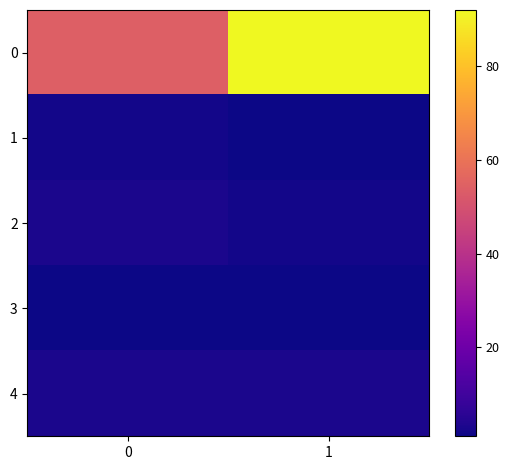

Which has a higher value, 0 or 1?

1